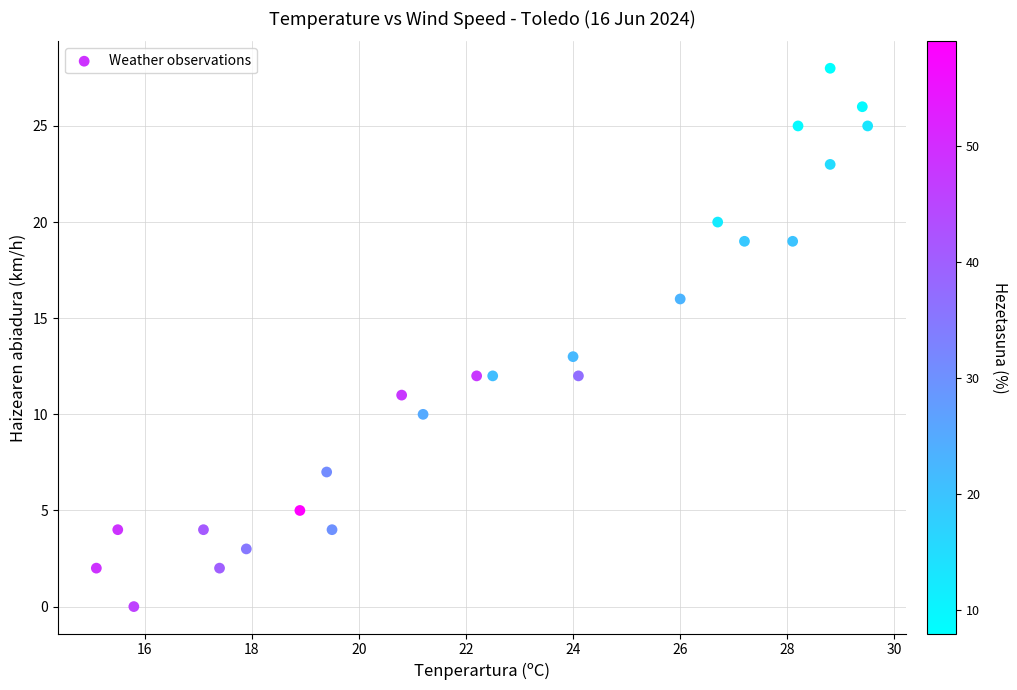

What Y value in the scatter plot is closest to 14?

13